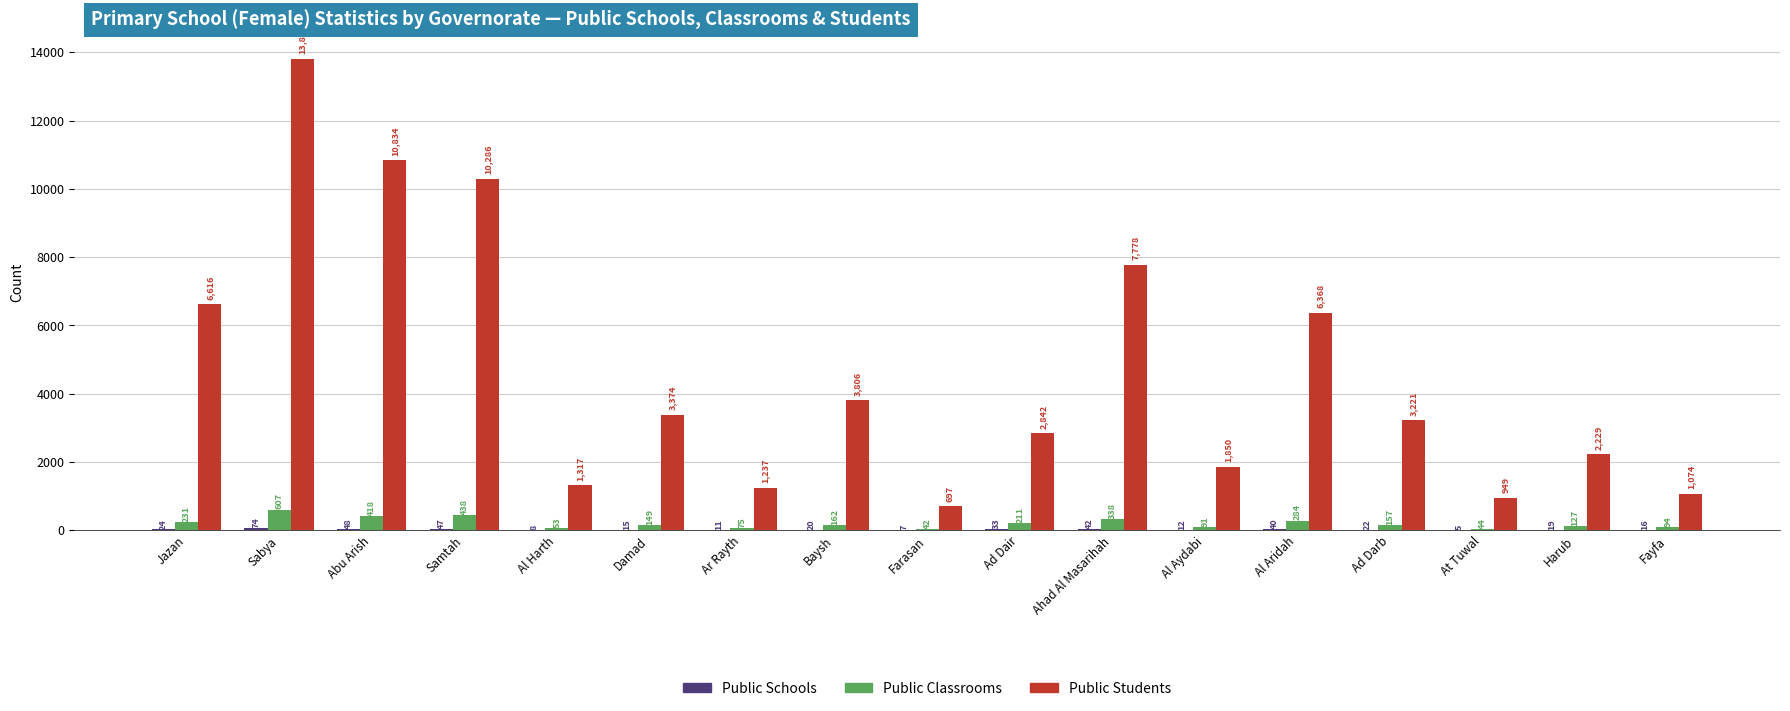

True or false: Public Students has a value of 949 at At Tuwal.

True